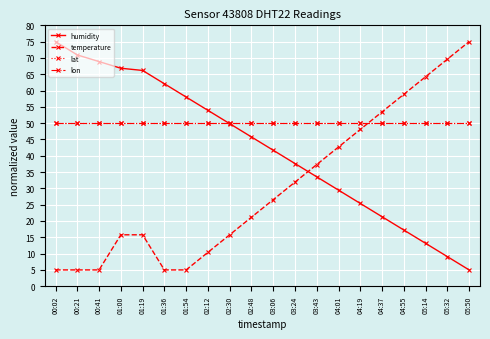

Is this an area chart (filled region under the line)?

No